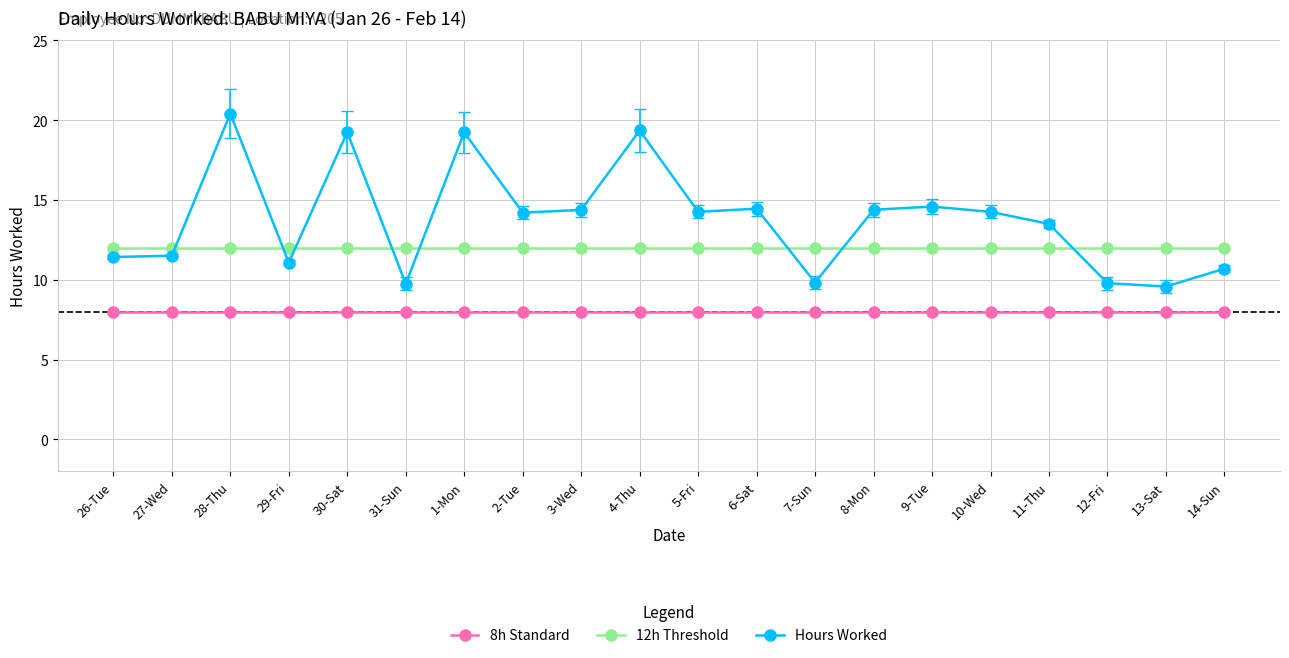

Between 9-Tue and 13-Sat, which series saw the biggest shift?

Hours Worked